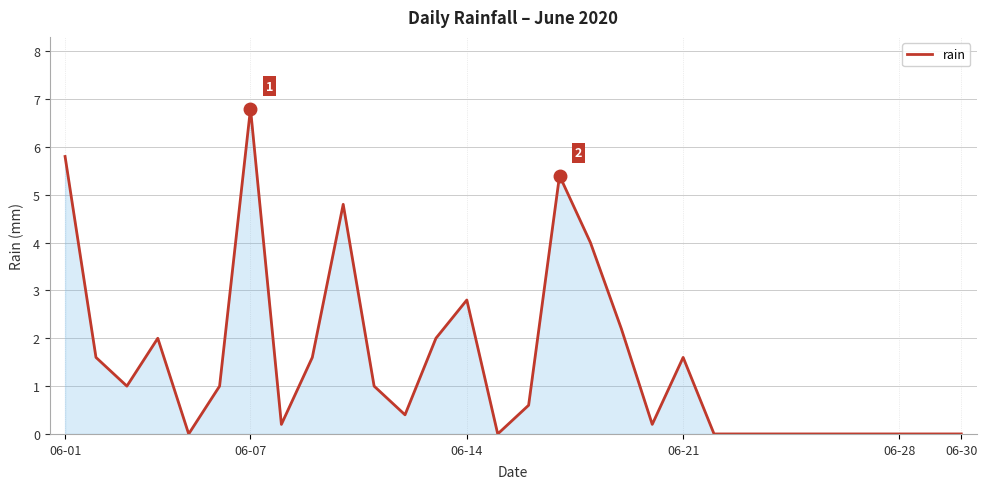

What is the greatest value displayed?

6.8